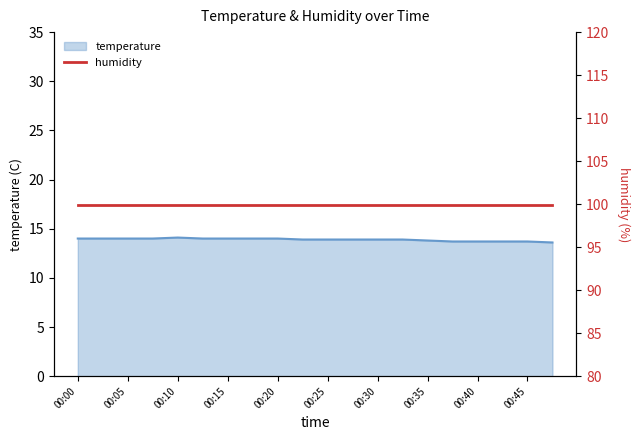

The value at 00:45 is 13.7. True or false?

True